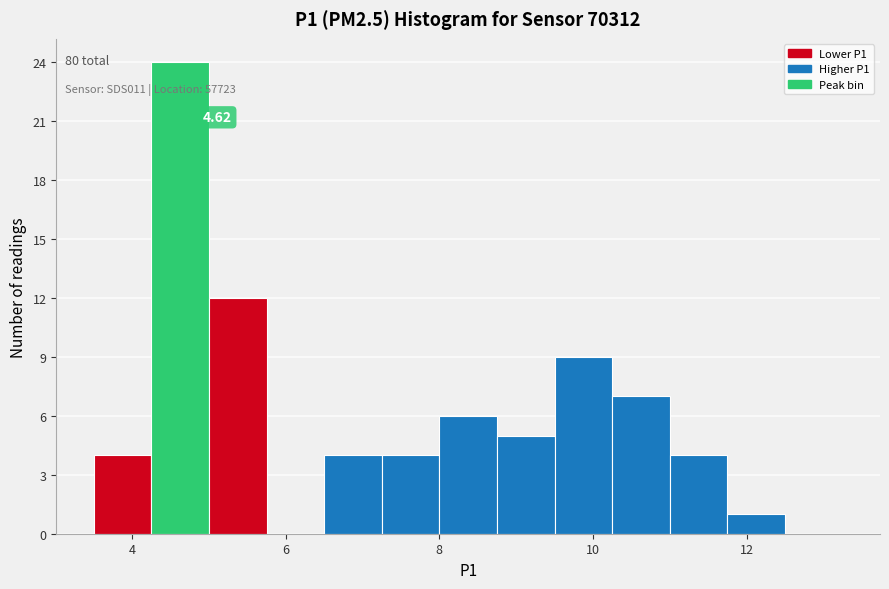

Read against the x-axis, roughly where is the centre of the tallest bar?

4.6